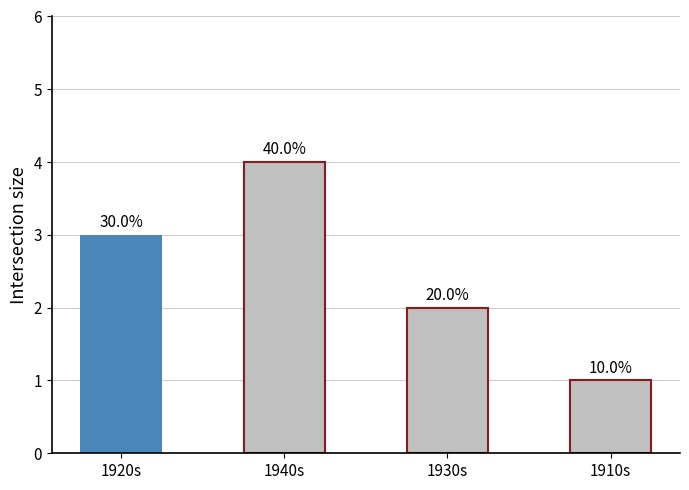

The chart shows a value of 2 at 1940s. True or false?

False